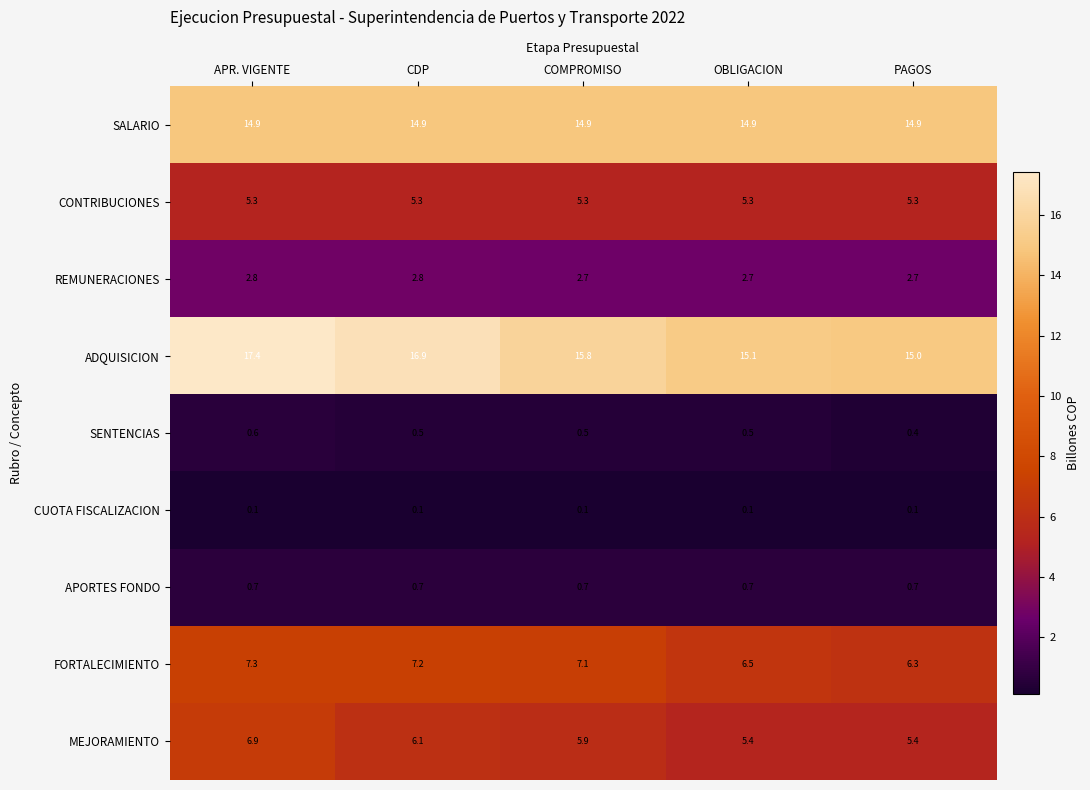

The CONTRIBUCIONES series shows 5.3 at PAGOS. True or false?

True